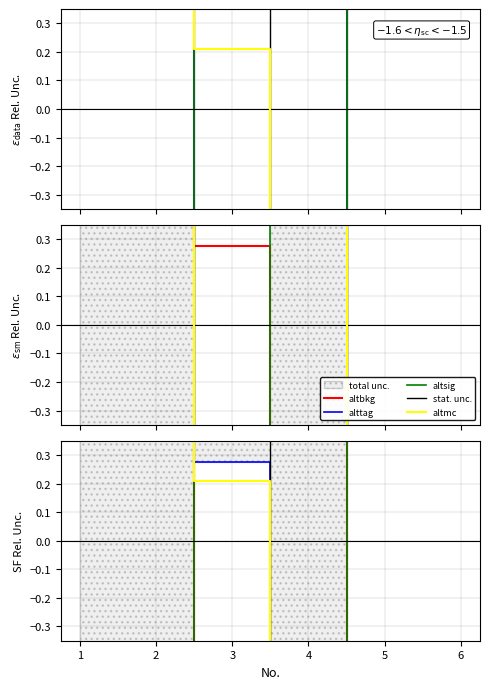

How many times do altsig and alttag cross each other?

1